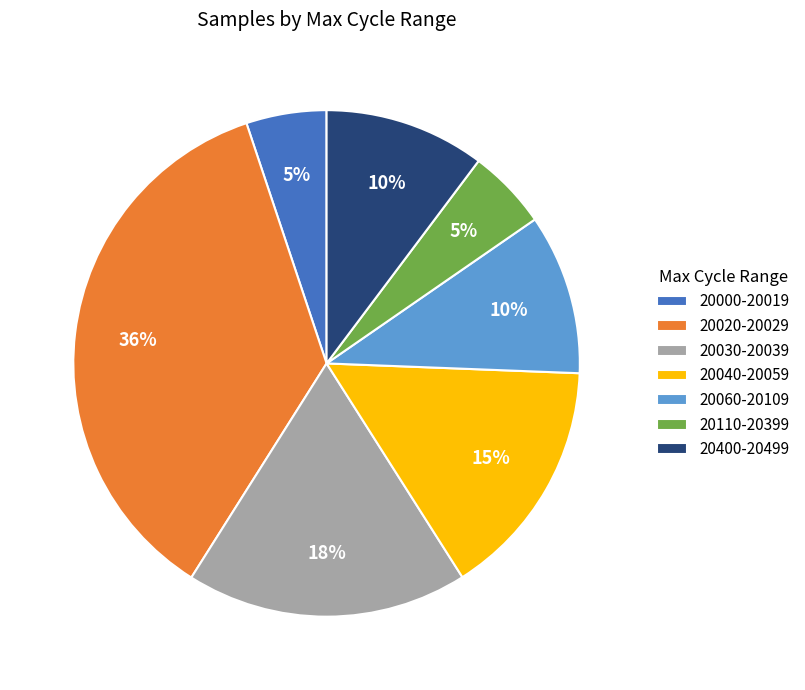

Does 20040-20059 represent more than half of the total?

No